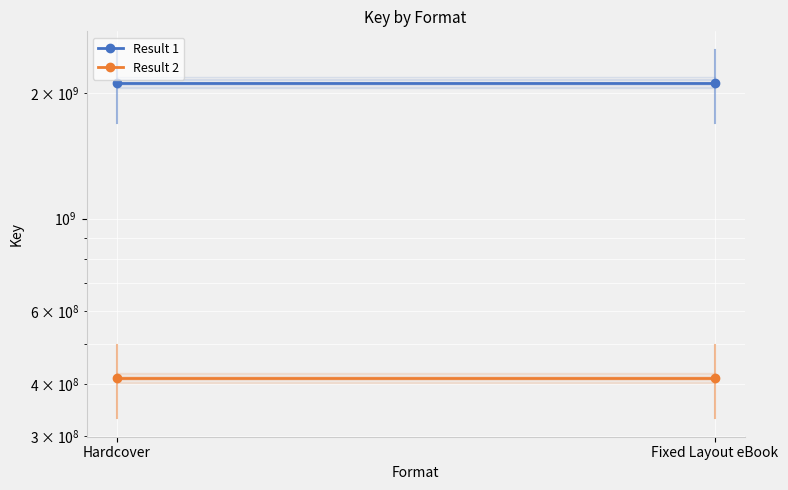

What is the sum of all Result 2 values?

828275856